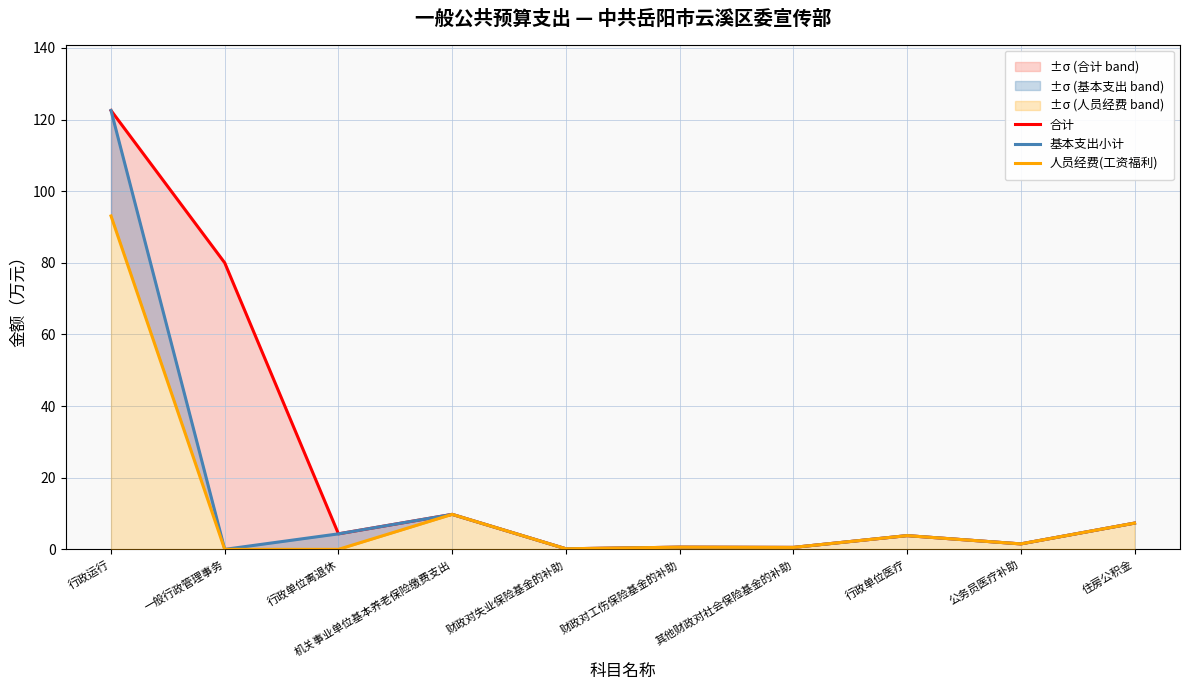

What position from the right is 机关事业单位基本养老保险缴费支出?

7